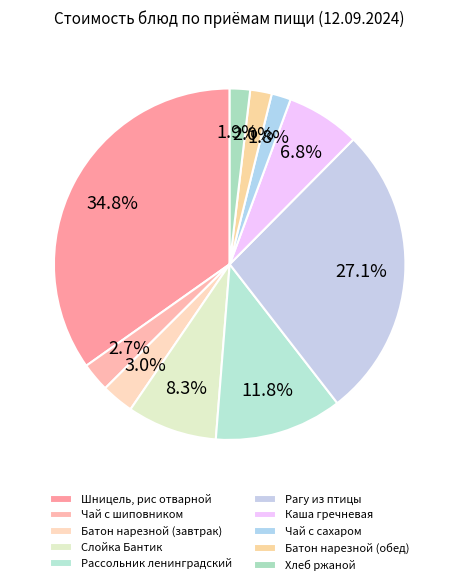

Between Хлеб ржаной and Рассольник ленинградский, which is larger?

Рассольник ленинградский